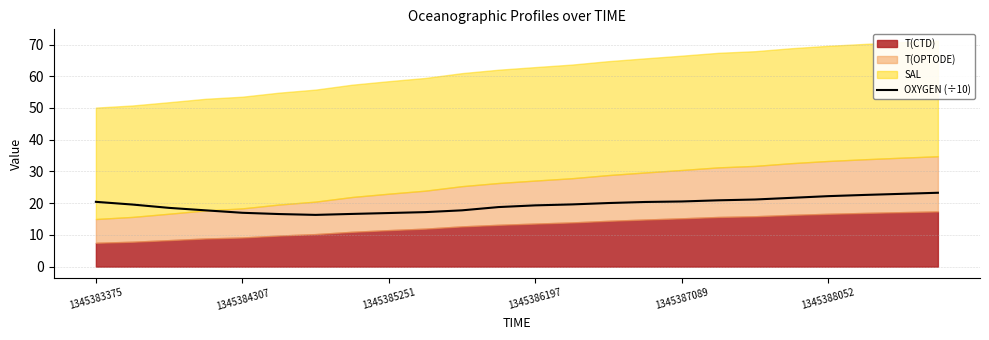

What is the minimum value for OXYGEN (÷10)?

16.3